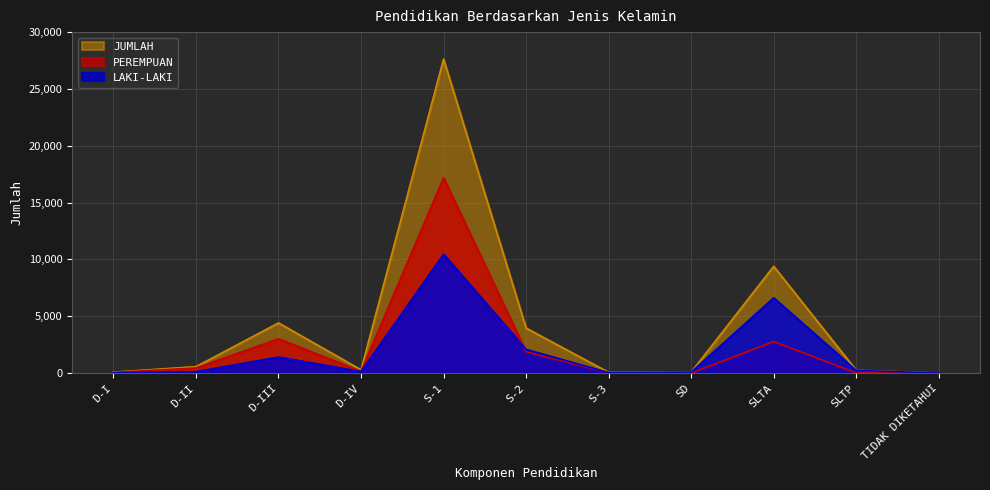

Reading right to left, list all the values displayed in this chart.

LAKI-LAKI: TIDAK DIKETAHUI=1	SLTP=235	SLTA=6619	SD=80	S-3=38	S-2=2076	S-1=10453	D-IV=132	D-III=1404	D-II=120	D-I=22
PEREMPUAN: TIDAK DIKETAHUI=1	SLTP=11	SLTA=2772	SD=2	S-3=27	S-2=1880	S-1=17177	D-IV=152	D-III=3007	D-II=443	D-I=59
JUMLAH: TIDAK DIKETAHUI=2	SLTP=246	SLTA=9391	SD=82	S-3=65	S-2=3956	S-1=27630	D-IV=284	D-III=4411	D-II=563	D-I=81